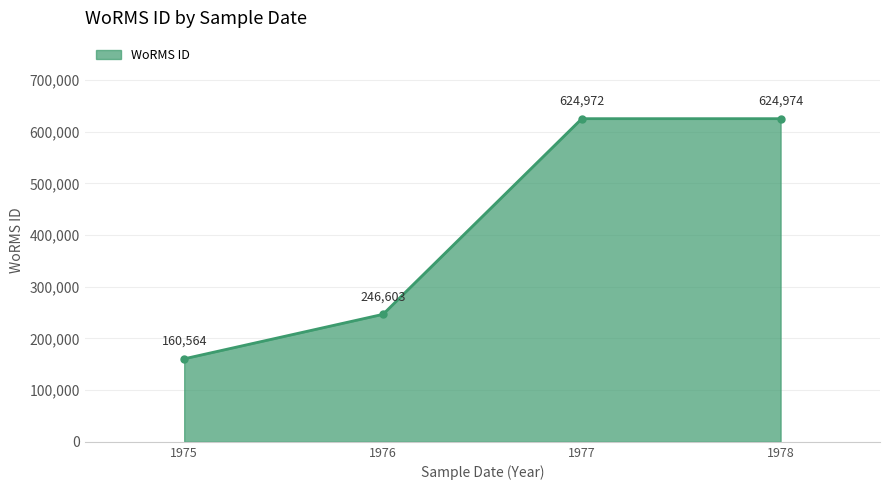

Which category has the lowest value across all series?

1975